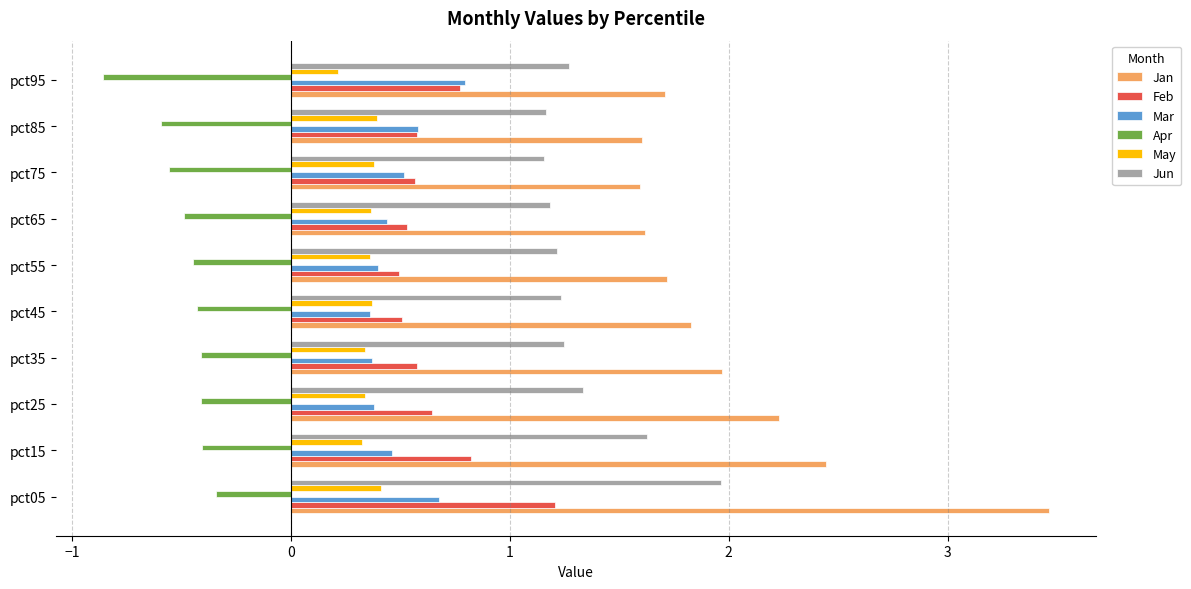

What is the average value of the Mar series?

0.5